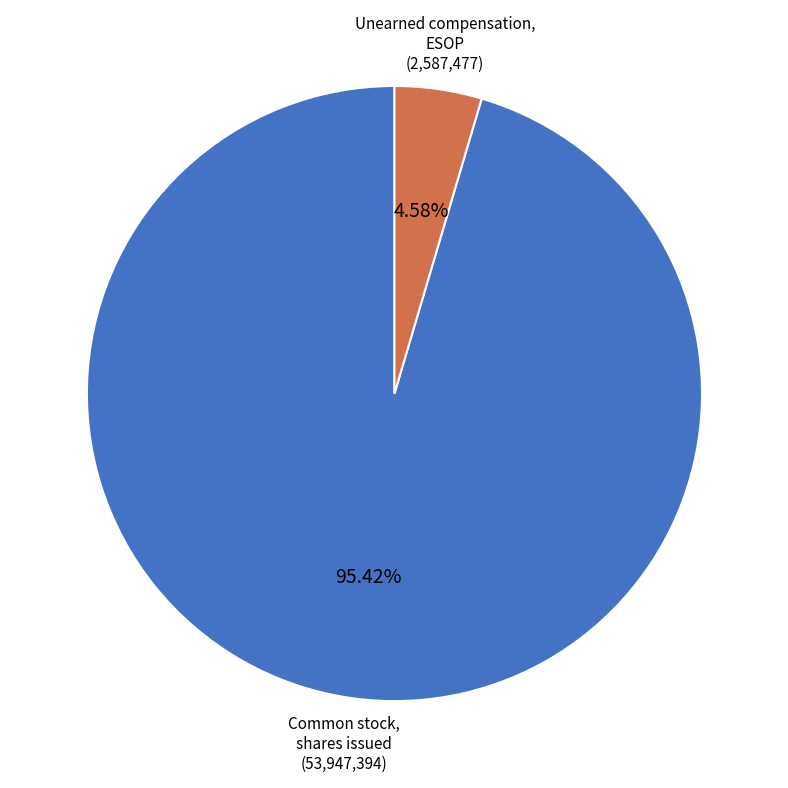

To the nearest percent, what portion does Unearned compensation, ESOP represent?

5%